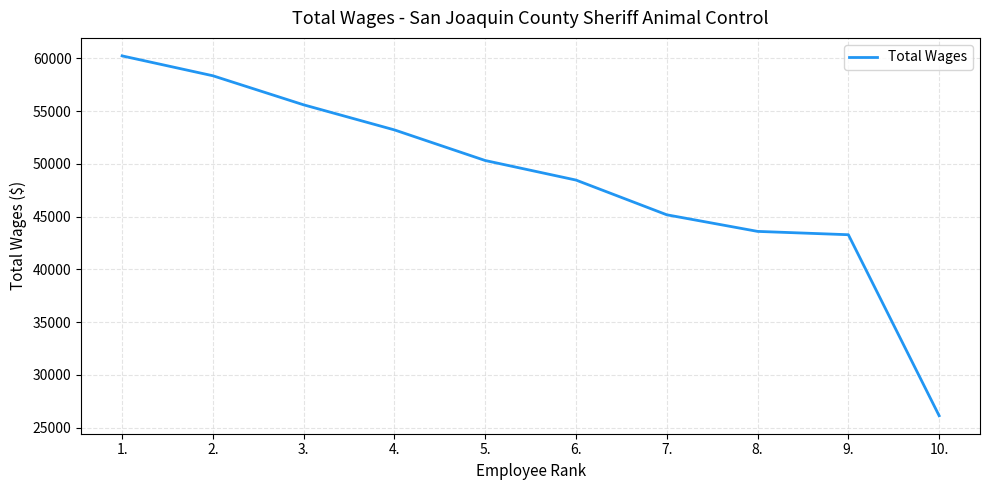

Which has a higher value, 7. or 3.?

3.